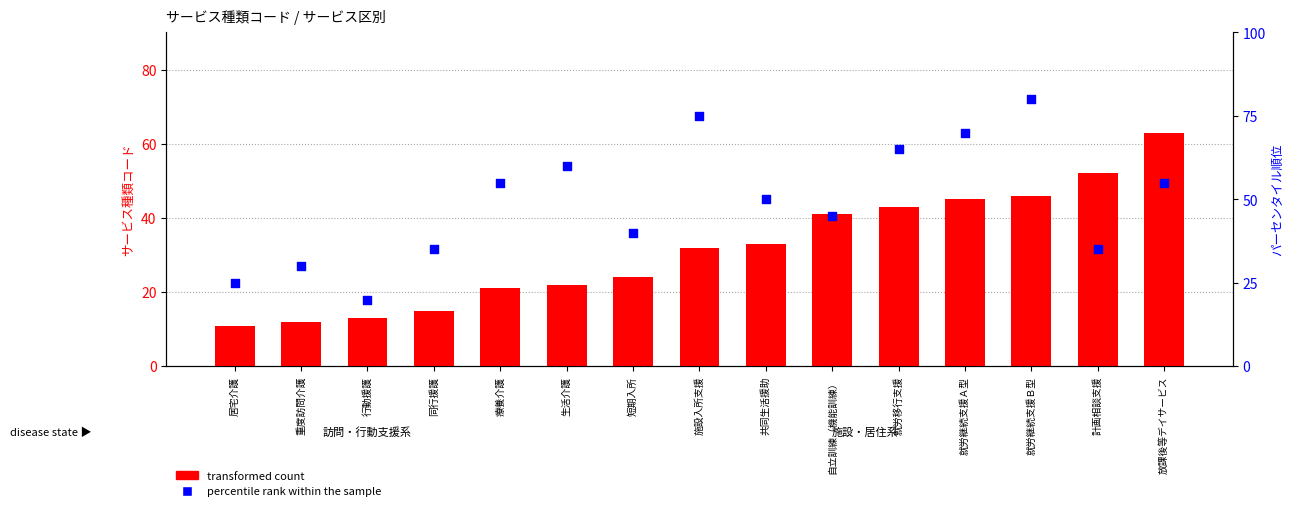

What is the total value across all series at 自立訓練（機能訓練）?

86